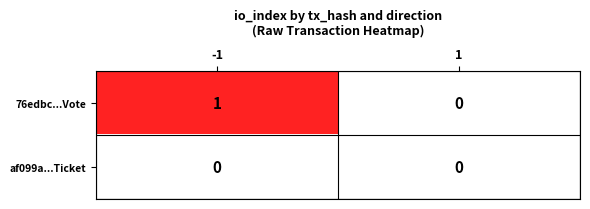

Between -1 and 1, which series saw the biggest shift?

76edbc...Vote